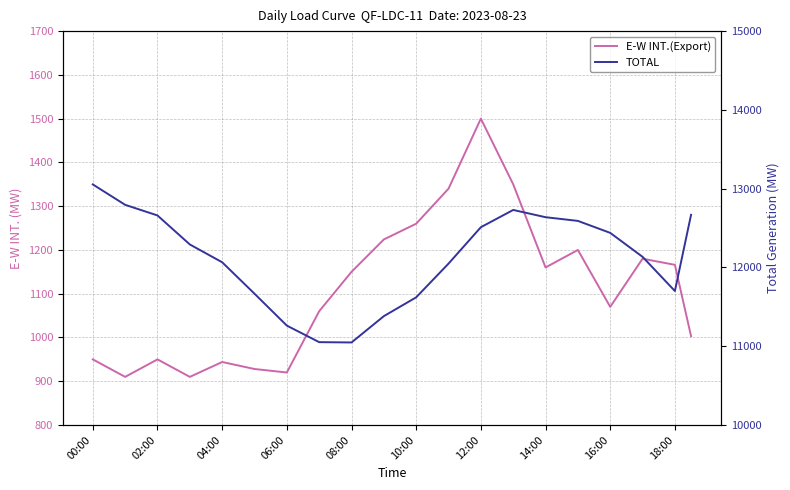

True or false: E-W INT.(Export) has more than 0 points higher than both neighbors.

True